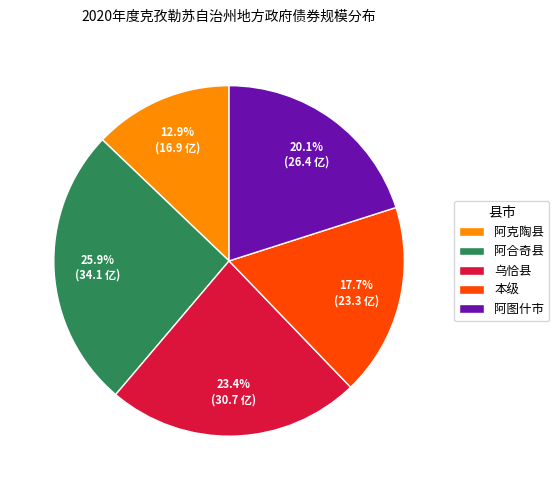

Rank the categories by value from lowest to highest.

阿克陶县, 本级, 阿图什市, 乌恰县, 阿合奇县